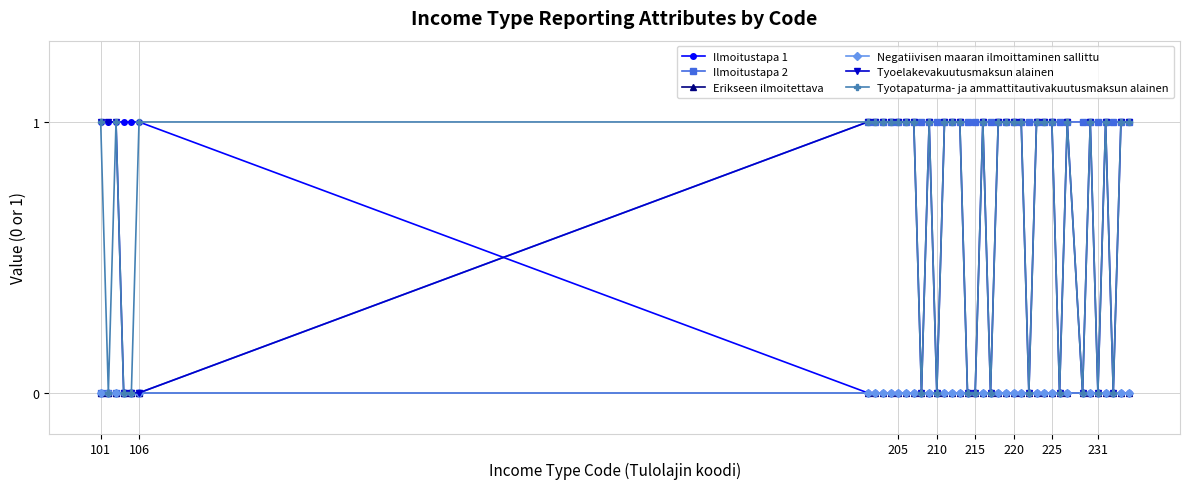

True or false: Negatiivisen maaran ilmoittaminen sallittu and Tyoelakevakuutusmaksun alainen cross at least once.

False